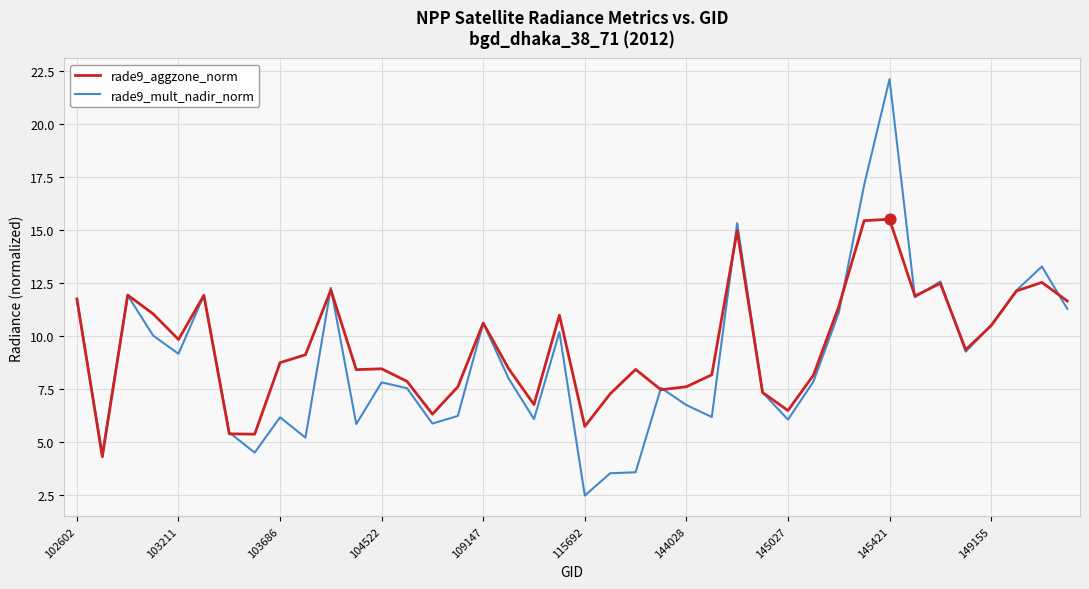

At how many categories does at least one series exceed 6?

36